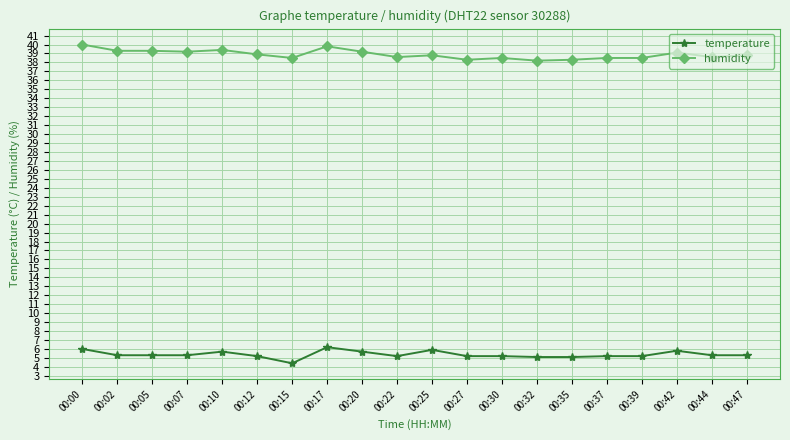

True or false: humidity and temperature intersect in this chart.

False